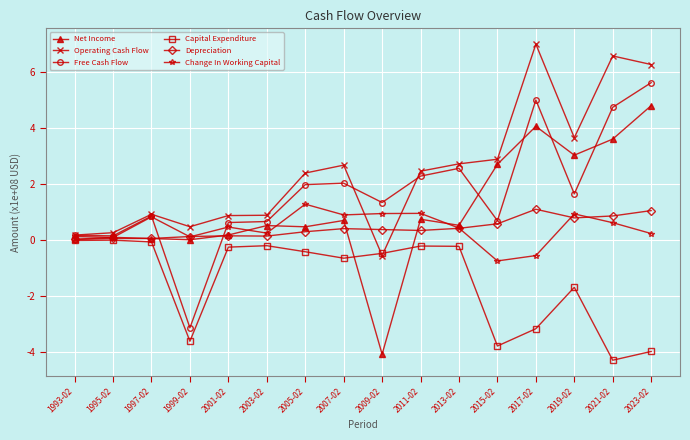

Is it true that Free Cash Flow equals 4.2 at 2013-02?

False